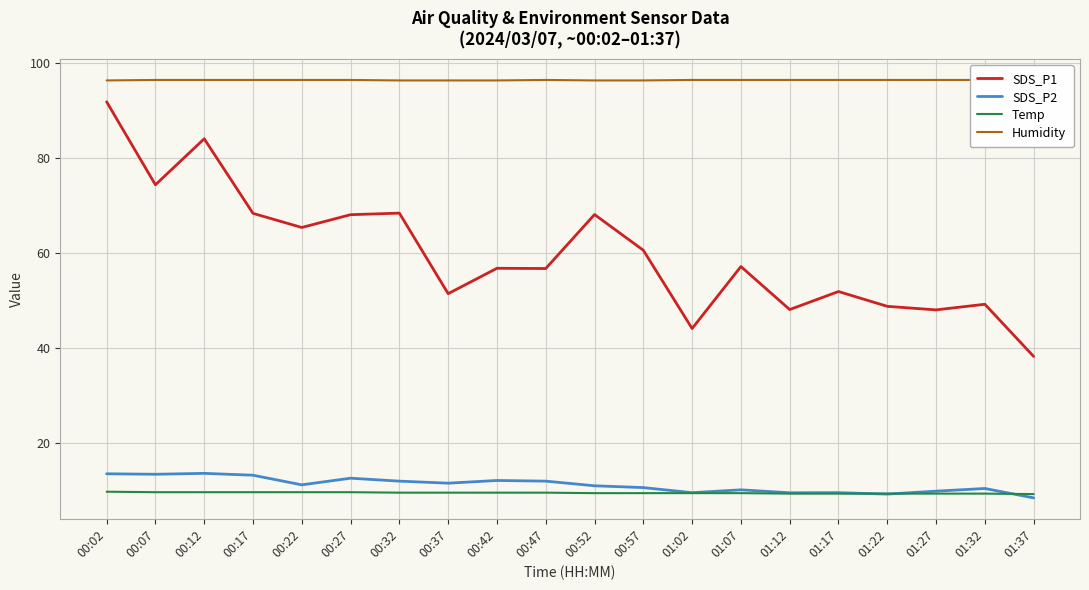

Which series has the widest spread of values?

SDS_P1